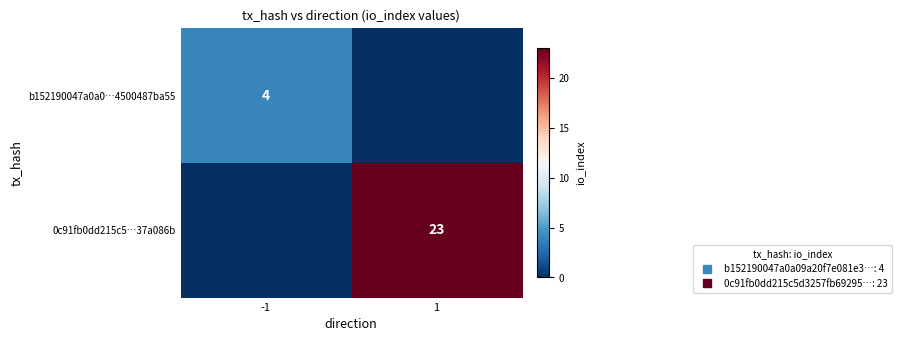

List the labels in order of b152190047a0a0…4500487ba55 value, smallest first.

1, -1